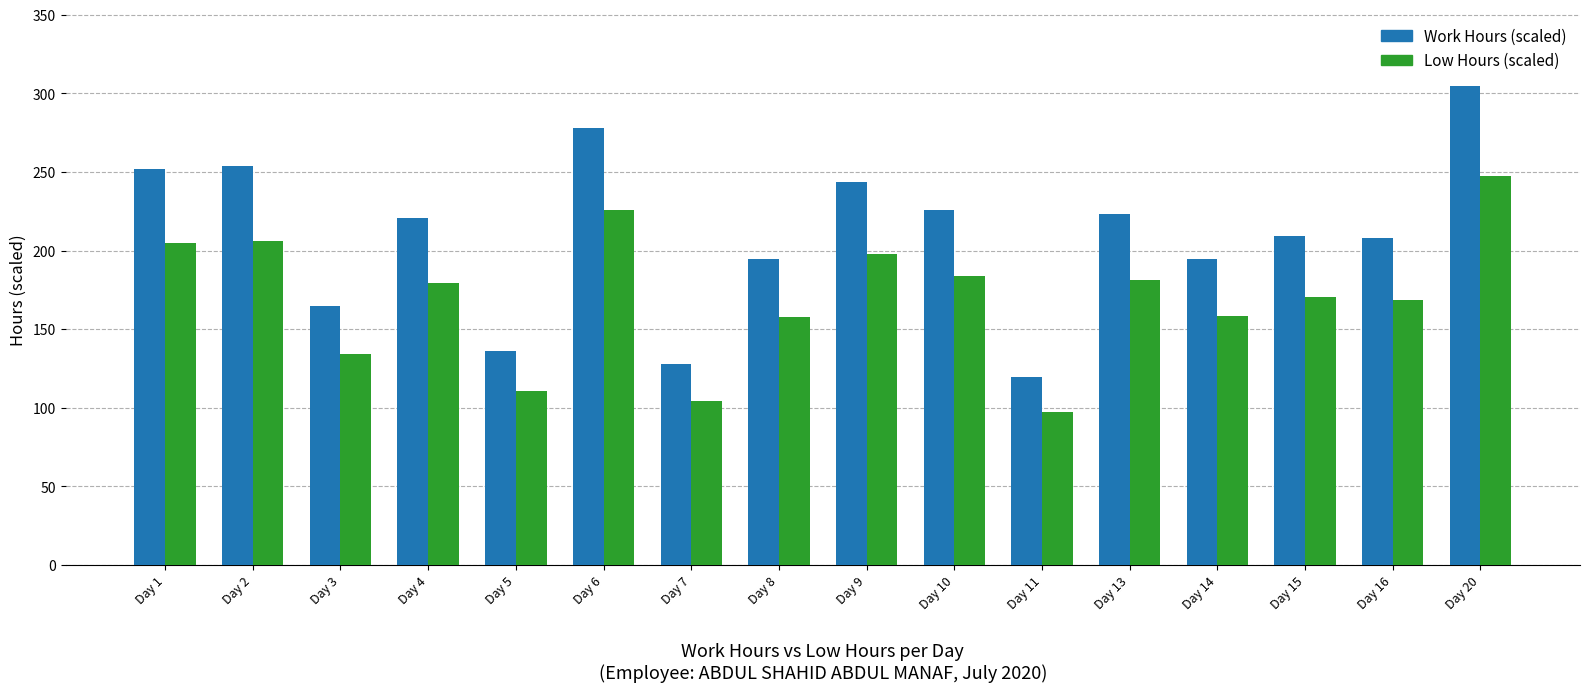

Where does the Low Hours (scaled) series first go above 179?

Day 1